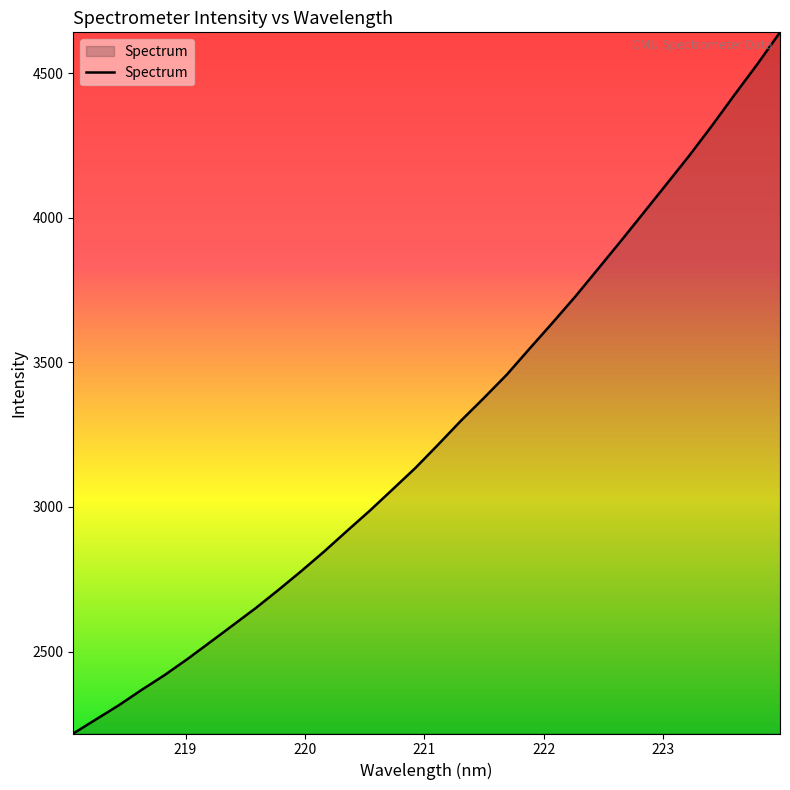

What is the smallest value displayed?

2216.7